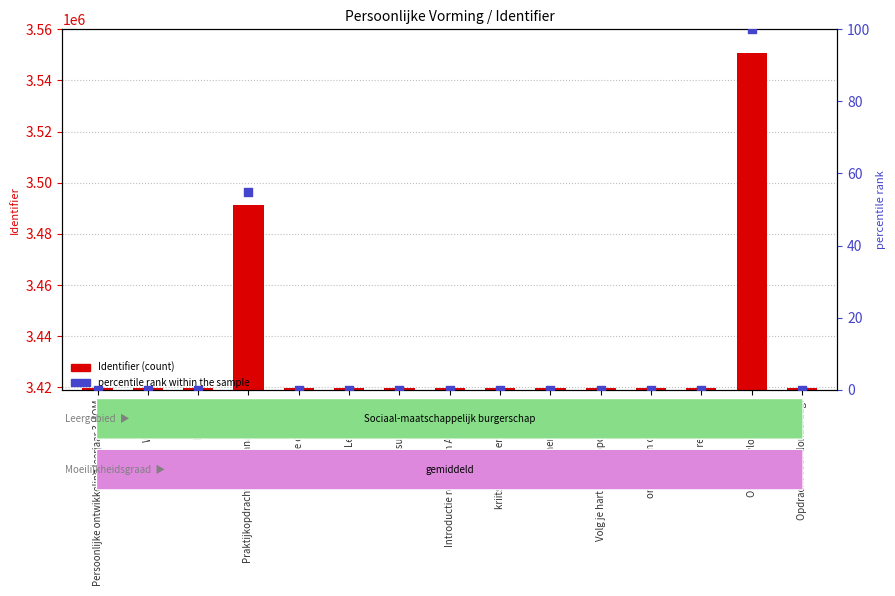

Which series has the largest total across all categories?

Identifier (count)